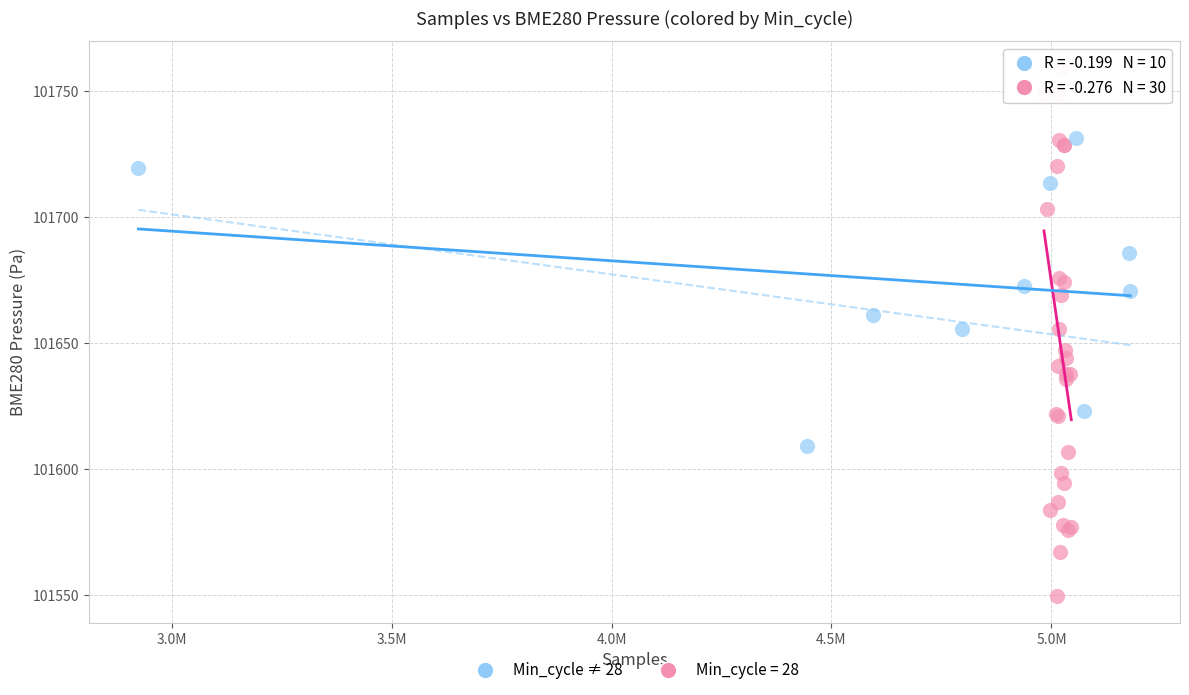

Which series contains the lowest Y value?

Min_cycle = 28